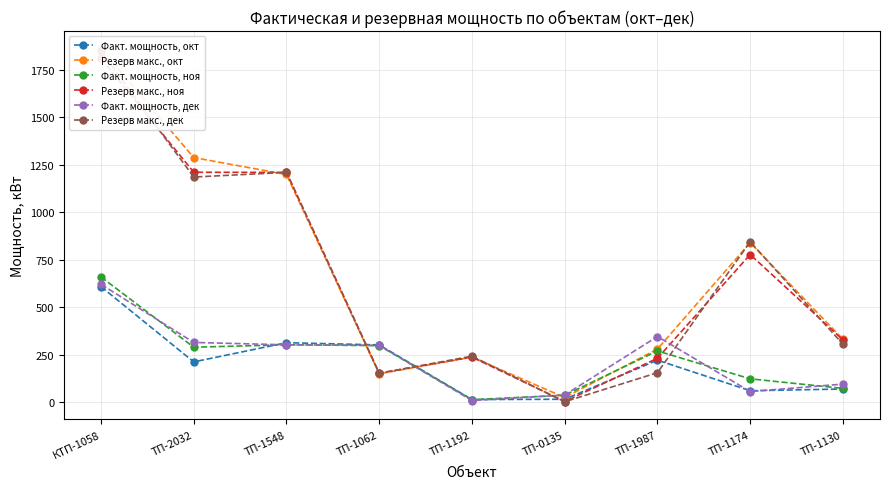

Rank the series by their maximum value, from highest to lowest.

Резерв макс., окт, Резерв макс., дек, Резерв макс., ноя, Факт. мощность, ноя, Факт. мощность, дек, Факт. мощность, окт